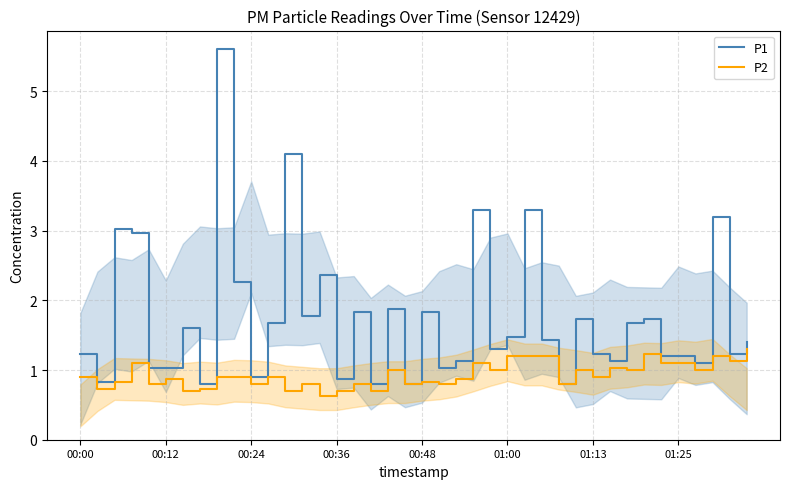

How many lines are shown in the chart?

2